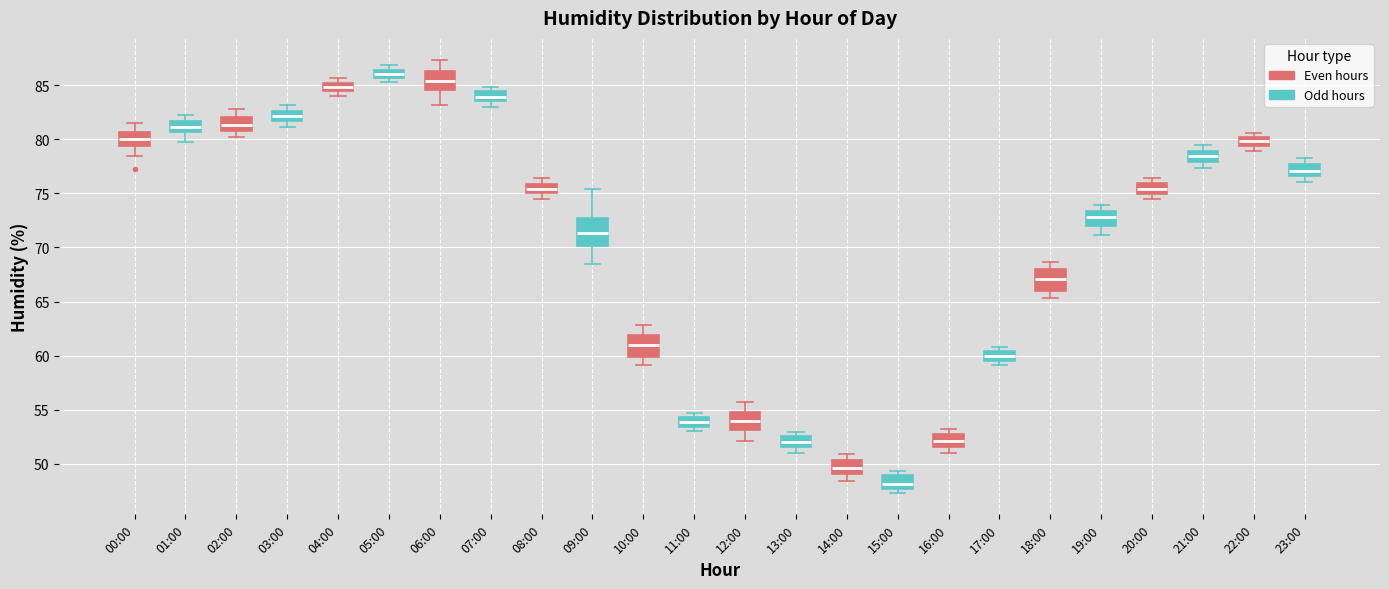

Where is the lower edge of the box for 17:00 on the y-axis? The values are not printed on the chart, so give them approximately, as read against the axis.

59.5